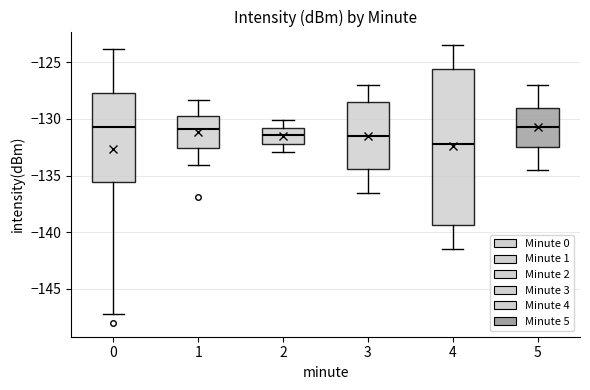

Reading left to right, transcribe this box plot: for each box, give where its median line is, the range the box spans, and where its two whiskers end, as read against the y-axis. The values are not printed on the chart, so give them approximately, as read against the axis.

0: median -130.5, box -135.5 to -127.5, whiskers -147.5 to -124.0
1: median -131.0, box -132.5 to -129.5, whiskers -134.0 to -128.5
2: median -131.5, box -132.0 to -131.0, whiskers -133.0 to -130.0
3: median -131.5, box -134.5 to -128.5, whiskers -136.5 to -127.0
4: median -132.0, box -139.5 to -125.5, whiskers -141.5 to -123.5
5: median -130.5, box -132.5 to -129.0, whiskers -134.5 to -127.0